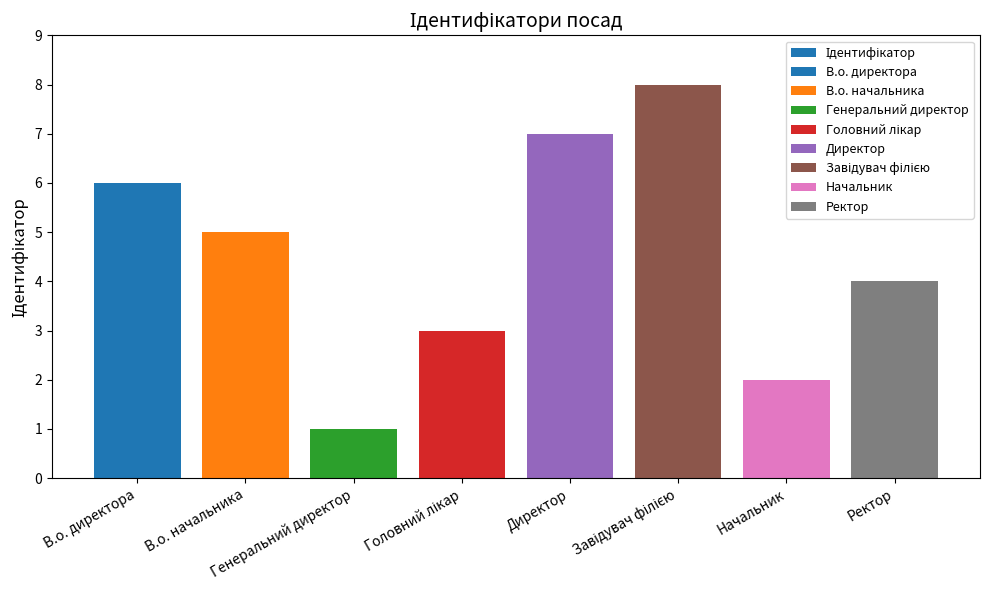

What is the sum of all values?

36